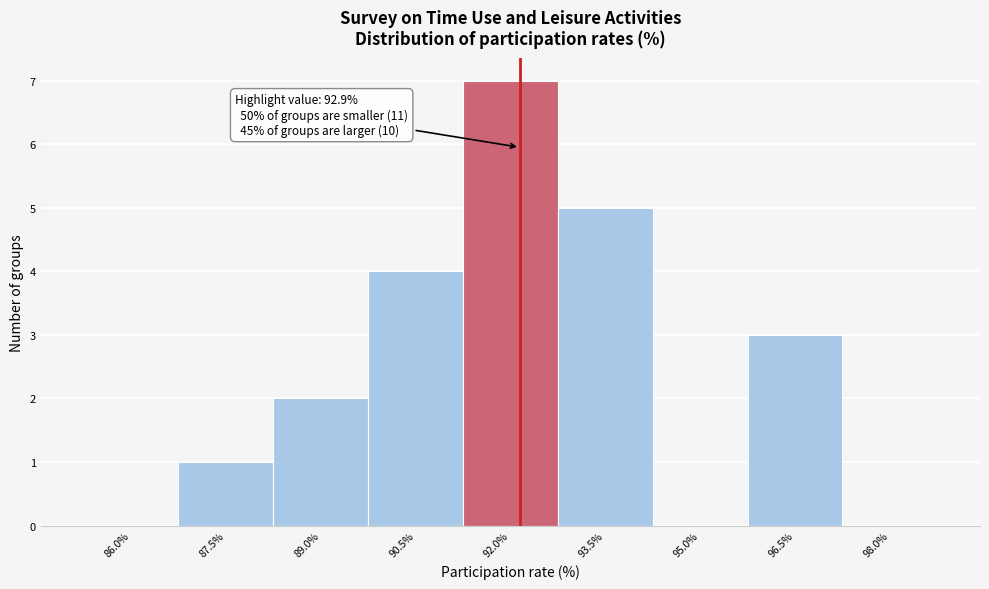

Reading left to right, transcribe all the data shown in this chart.

86.0%=0	87.5%=1	89.0%=2	90.5%=4	92.0%=7	93.5%=5	95.0%=0	96.5%=3	98.0%=0